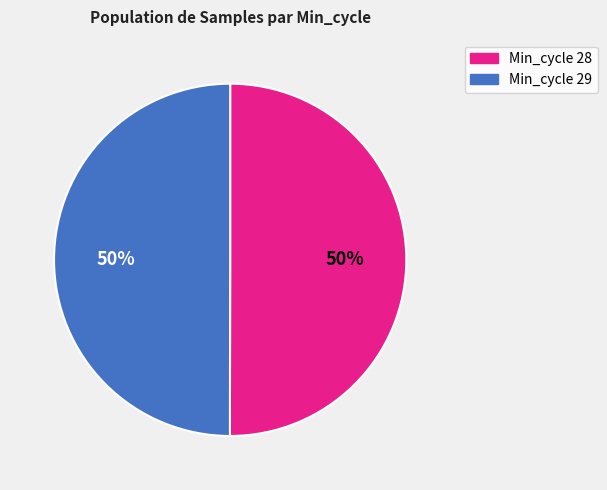

To the nearest percent, what is the average slice percentage?

50%